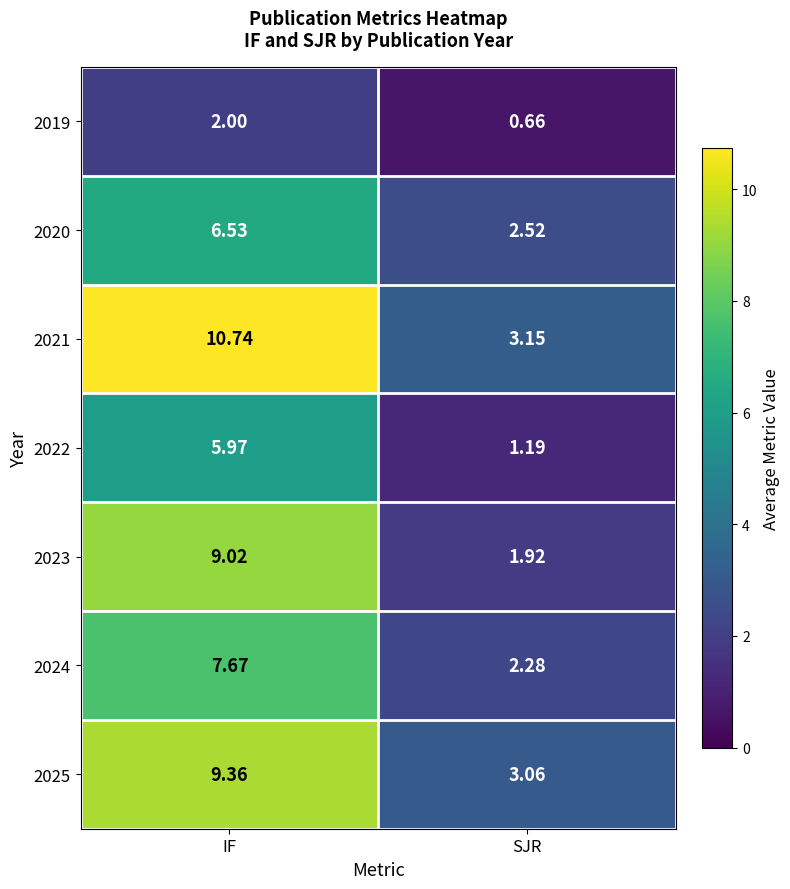

At which label does 2025 first exceed 9?

IF